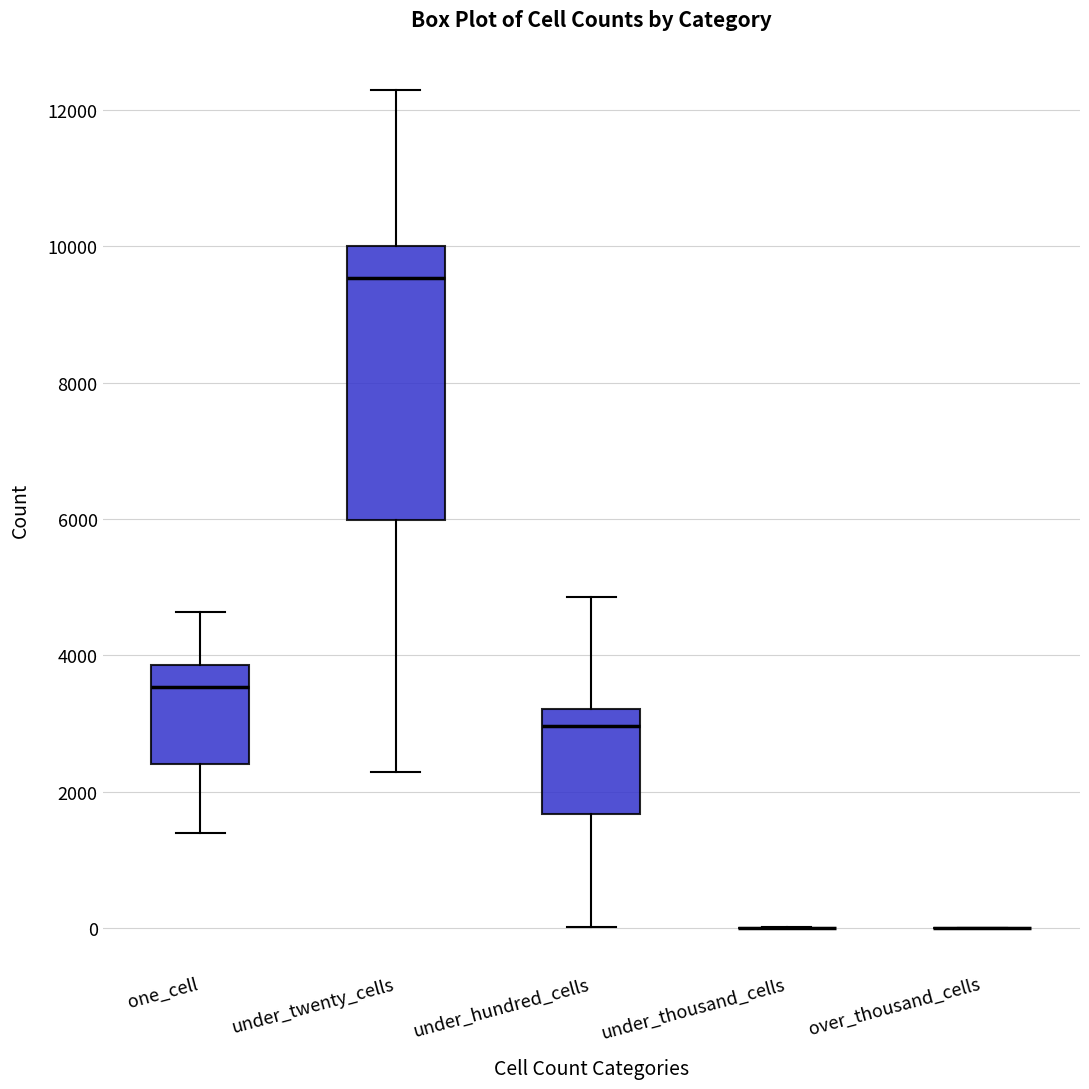

Reading left to right, read every box against the y-axis: the position of its median line, the range the box covers, and the ends of its whiskers. The values are not printed on the chart, so give them approximately, as read against the axis.

one_cell: median 3600, box 2400 to 3800, whiskers 1400 to 4600
under_twenty_cells: median 9600, box 6000 to 10000, whiskers 2200 to 12200
under_hundred_cells: median 3000, box 1600 to 3200, whiskers 0 to 4800
under_thousand_cells: box collapsed to a line at 0, whiskers 0 to 0
over_thousand_cells: box collapsed to a line at 0, whiskers 0 to 0